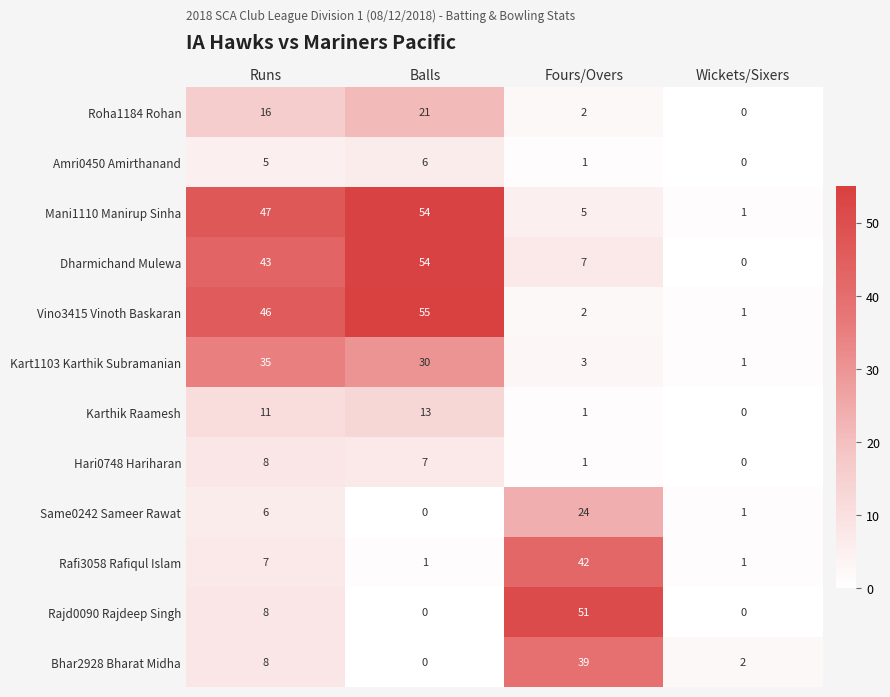

Which category has the highest value in the Same0242 Sameer Rawat series?

Fours/Overs